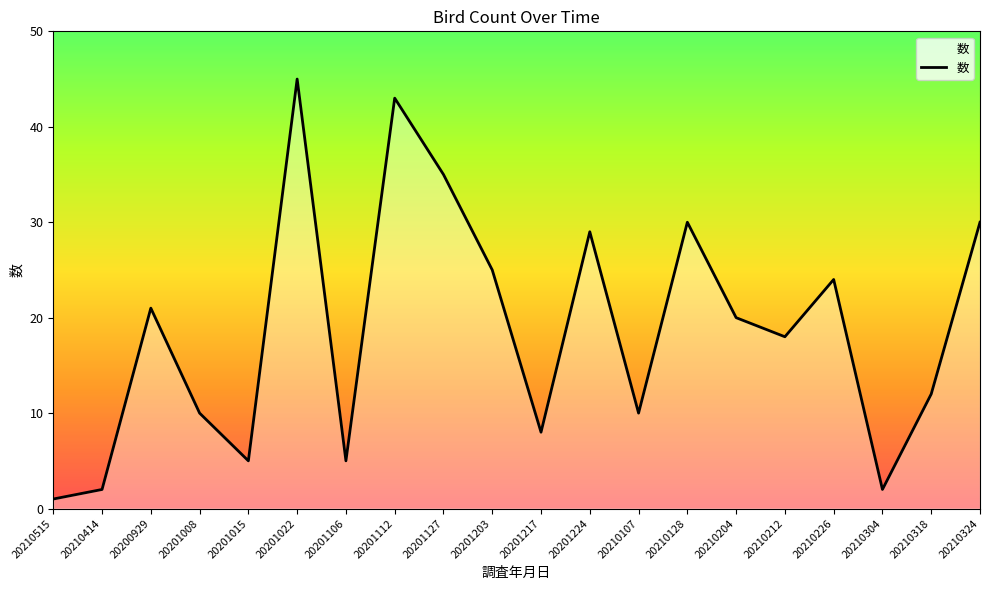

Which category has the highest value across all series?

20201022